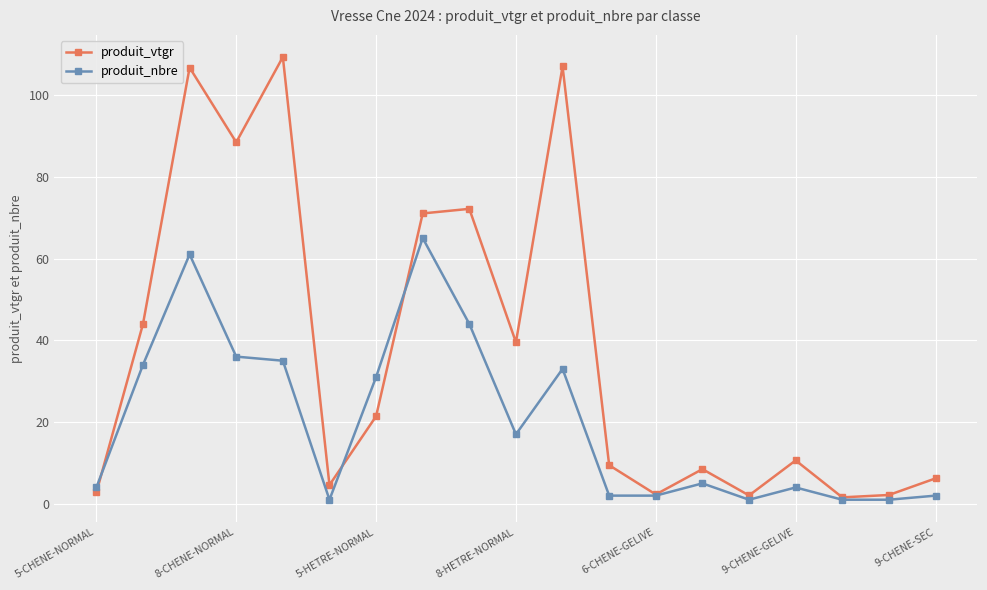

Rank the series by their maximum value, from lowest to highest.

produit_nbre, produit_vtgr